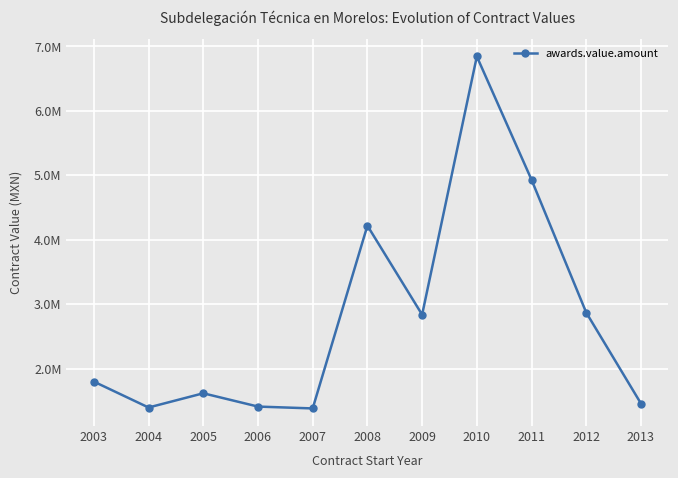

Does the chart have visible grid lines?

Yes